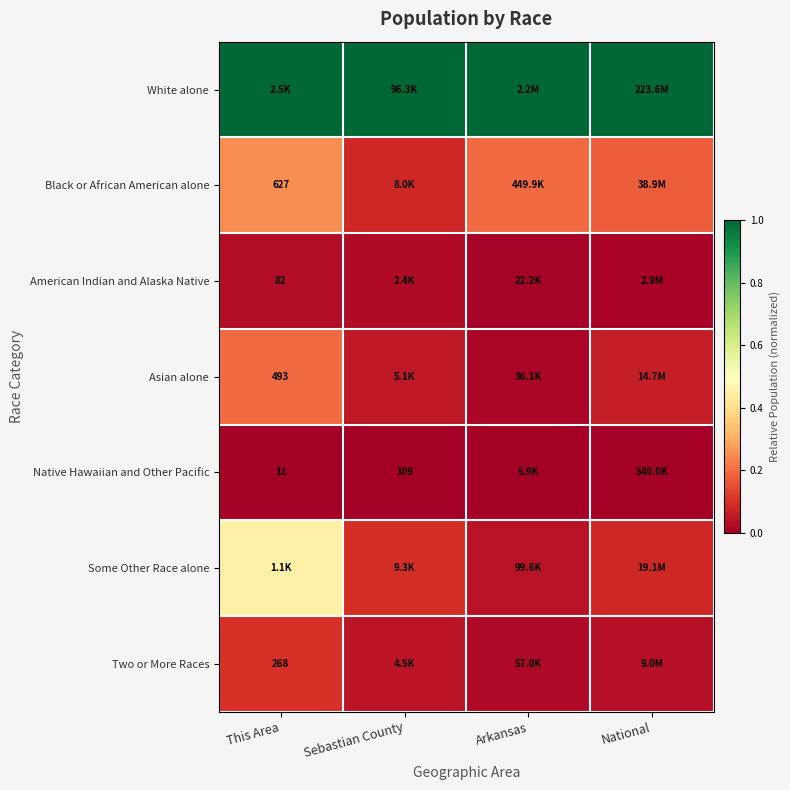

At which category does the chart reach its minimum across all series?

This Area